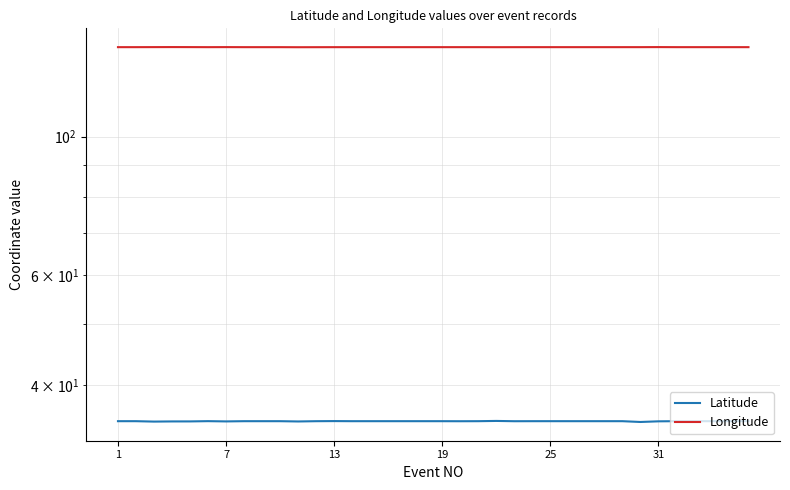

At which category does the chart reach its peak across all series?

19